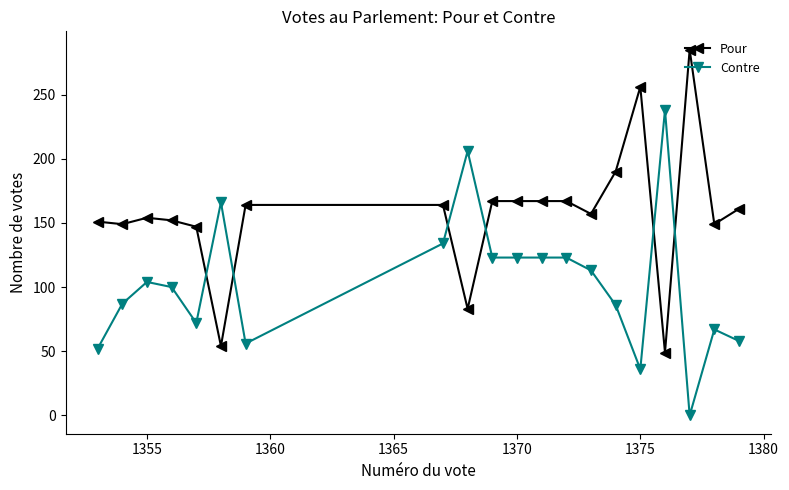

Rank the series by their average value, from highest to lowest.

Pour, Contre